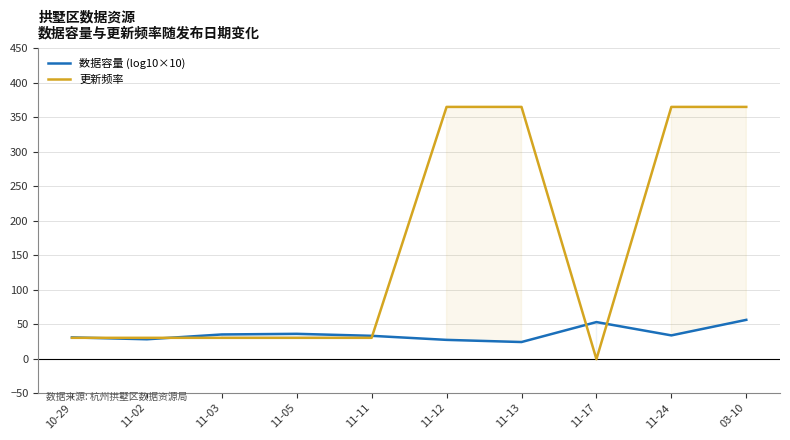

The 更新频率 series shows 30.0 at 11-03. True or false?

True